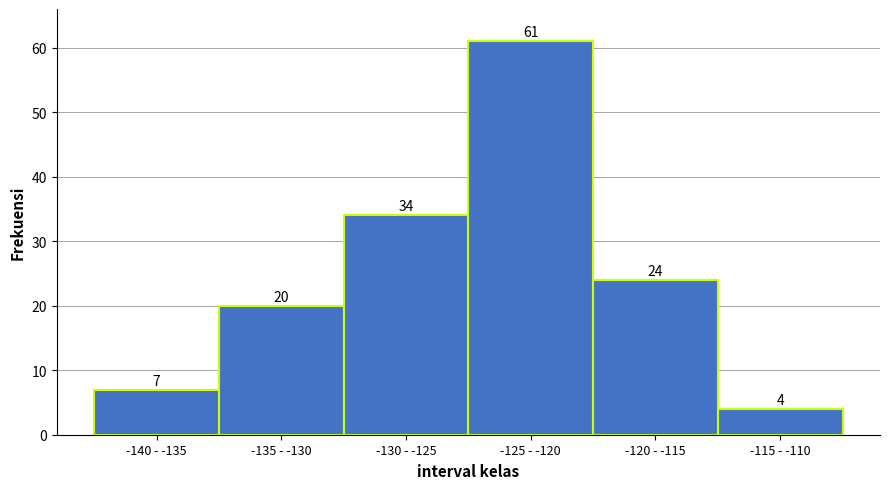

Reading left to right, list all the values displayed in this chart.

7	20	34	61	24	4